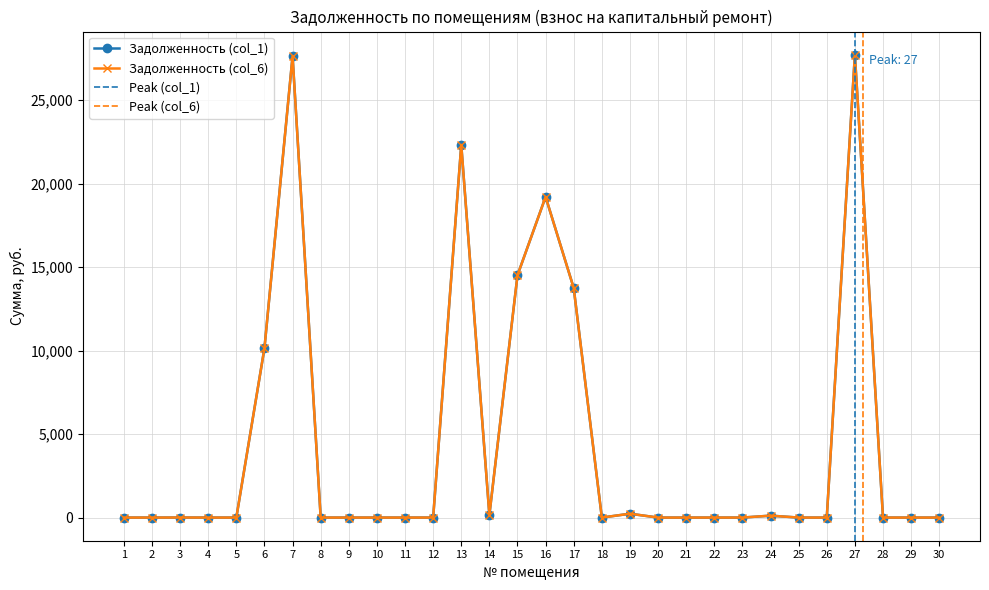

Which category has the lowest value in the Задолженность (col_6) series?

1